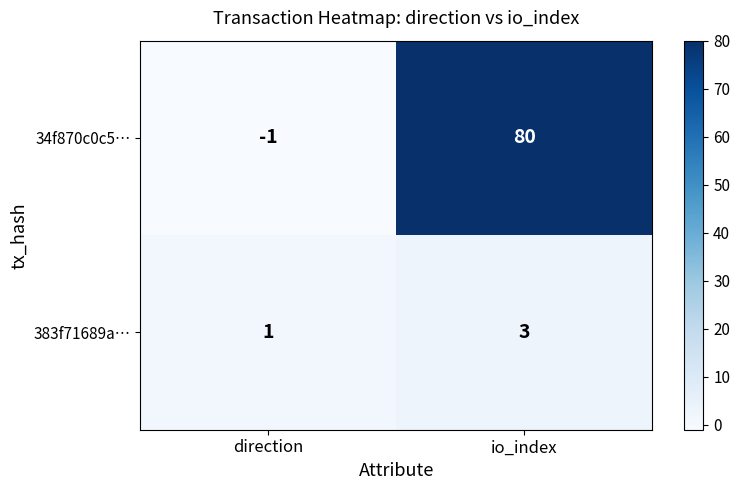

Is the value of 34f870c0c5… at direction greater than the value of 383f71689a… at direction?

No